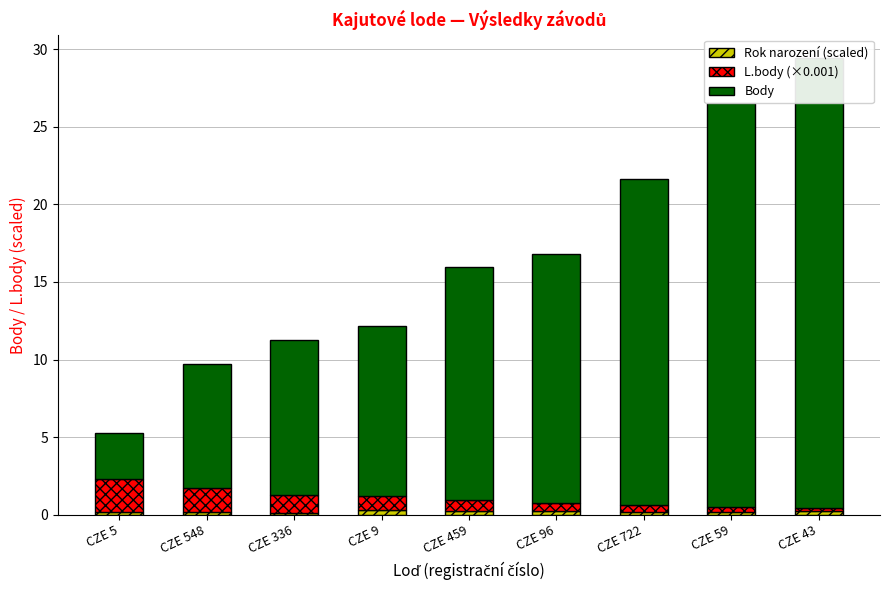

The L.body (×0.001) series shows 0.8 at CZE 548. True or false?

False